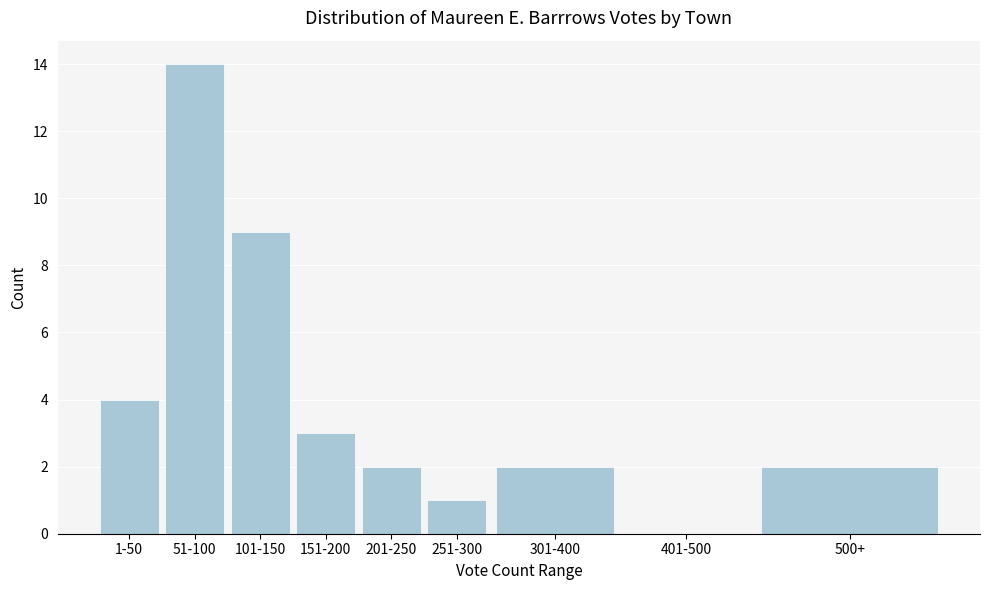

Reading left to right, extract all data points from this chart.

1-50=4	51-100=14	101-150=9	151-200=3	201-250=2	251-300=1	301-400=2	401-500=0	500+=2